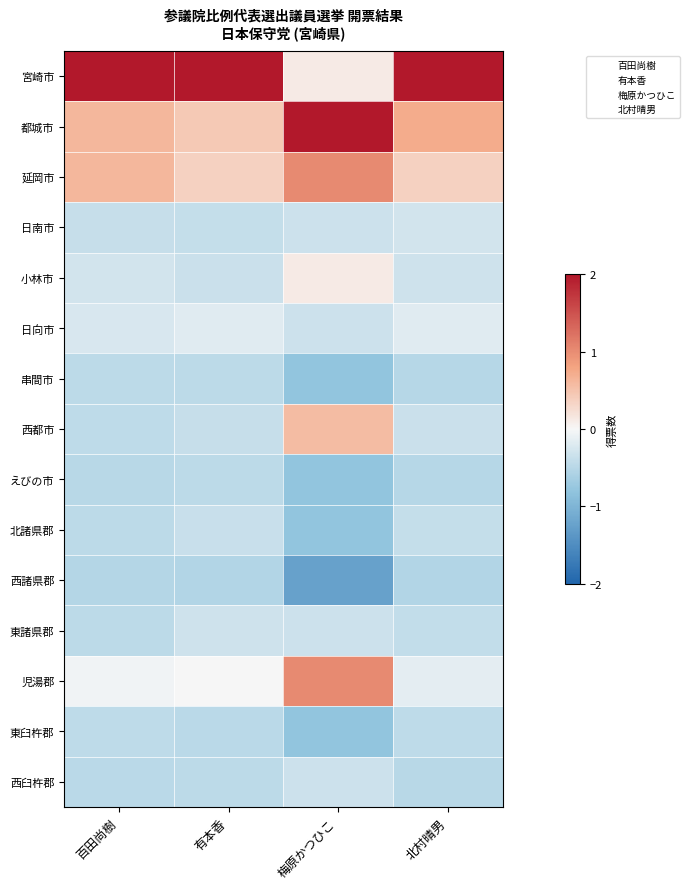

Which label corresponds to the smallest value in the chart?

梅原かつひこ